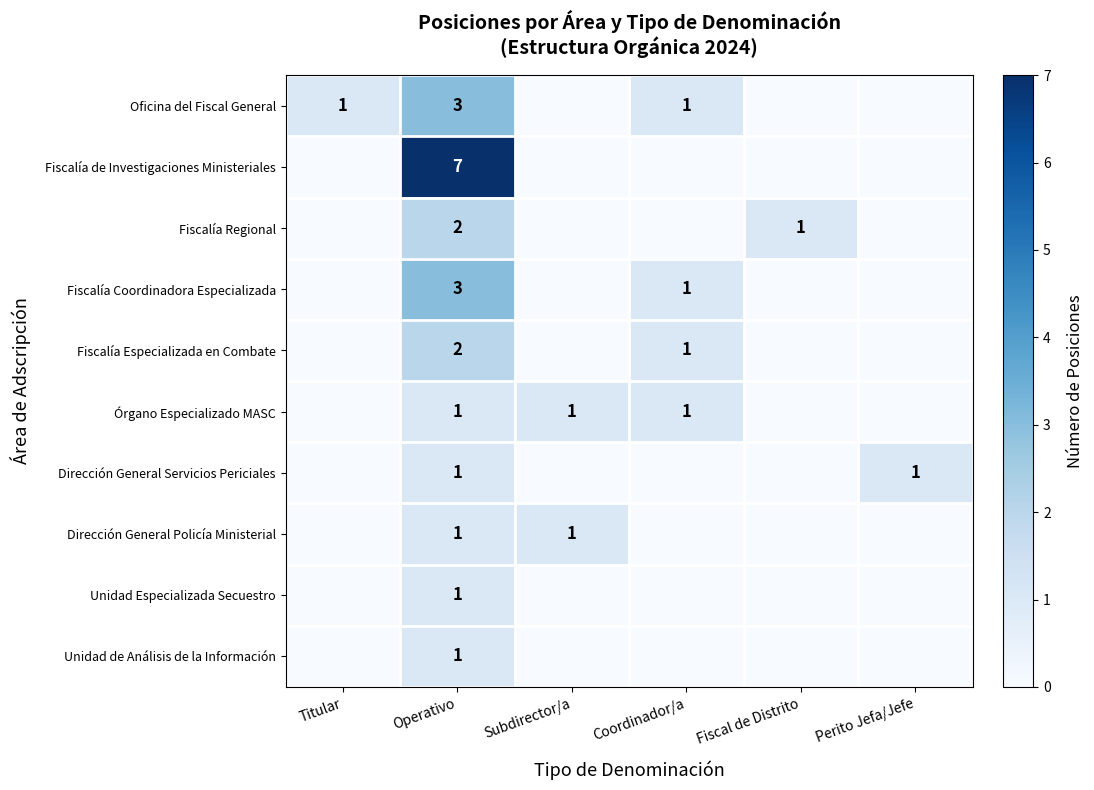

Is it true that Órgano Especializado MASC equals 1 at Coordinador/a?

True